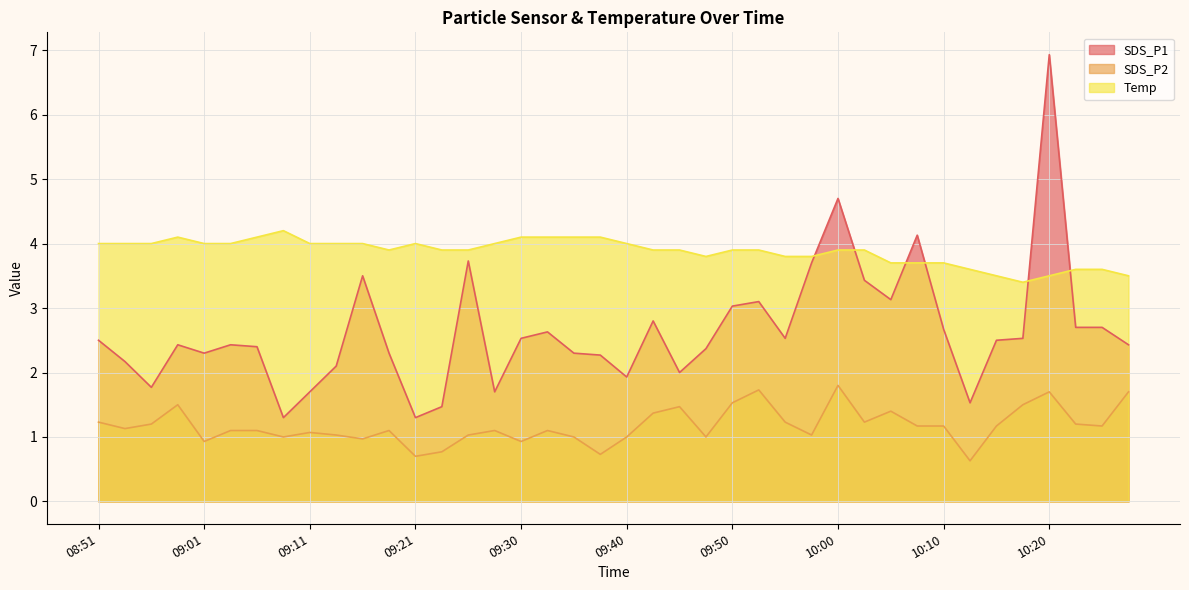

True or false: SDS_P1 and SDS_P2 cross at least once.

False